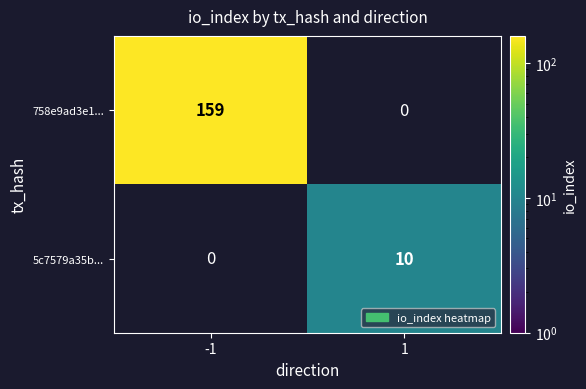

The value of 758e9ad3e1... at -1 is 159. True or false?

True